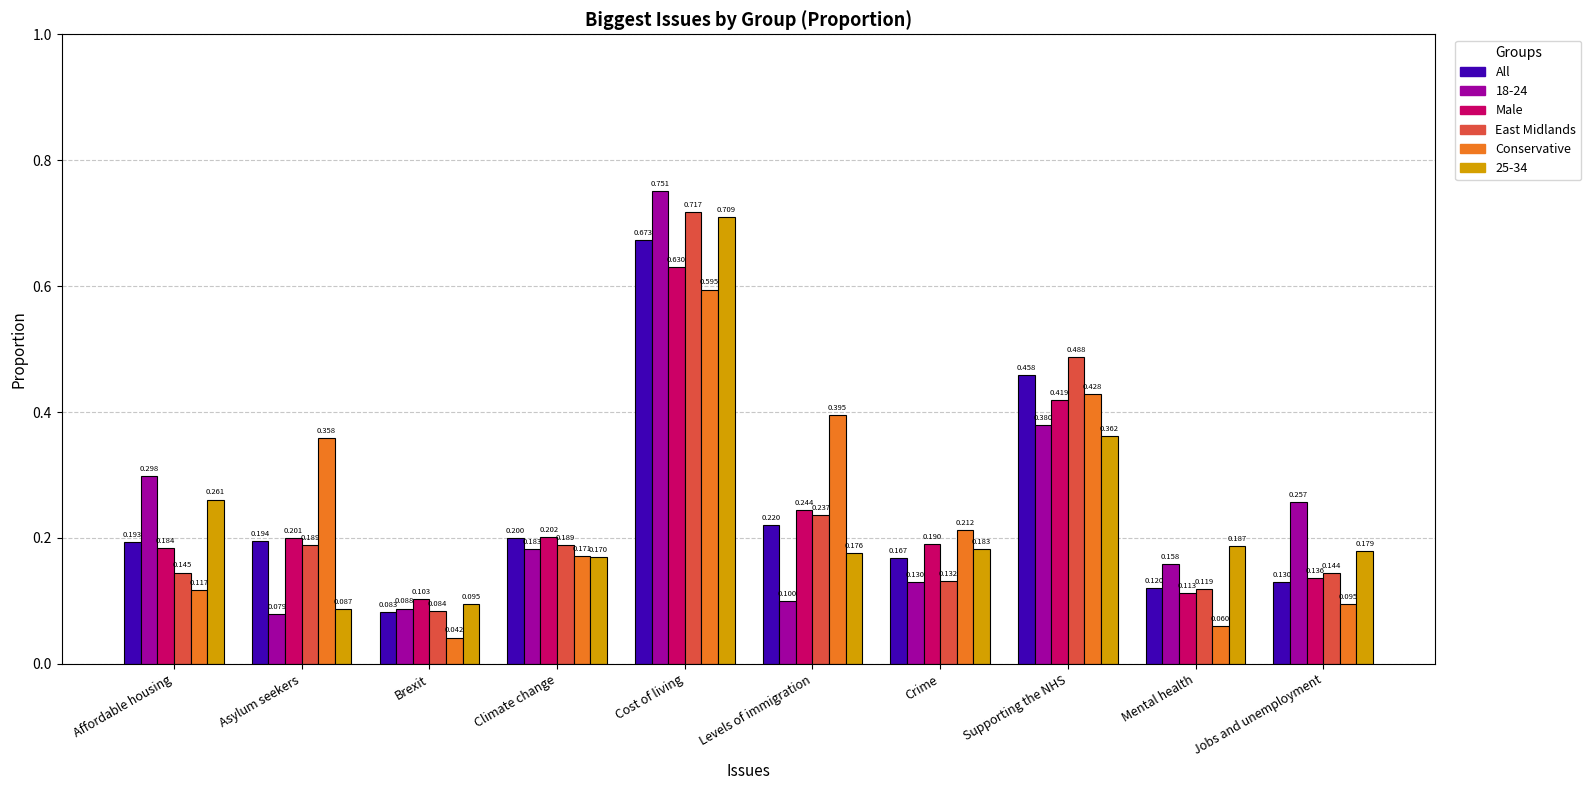

At Cost of living, list the series in order from smallest to largest.

Conservative, Male, All, 25-34, East Midlands, 18-24